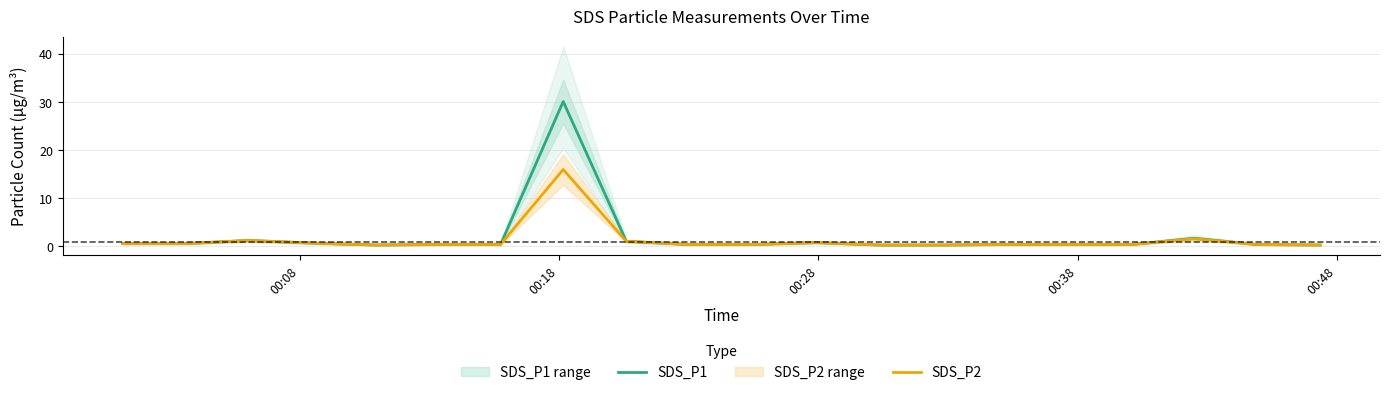

In SDS_P2, how many points are lower than both neighbors (excluding endpoints)?

1